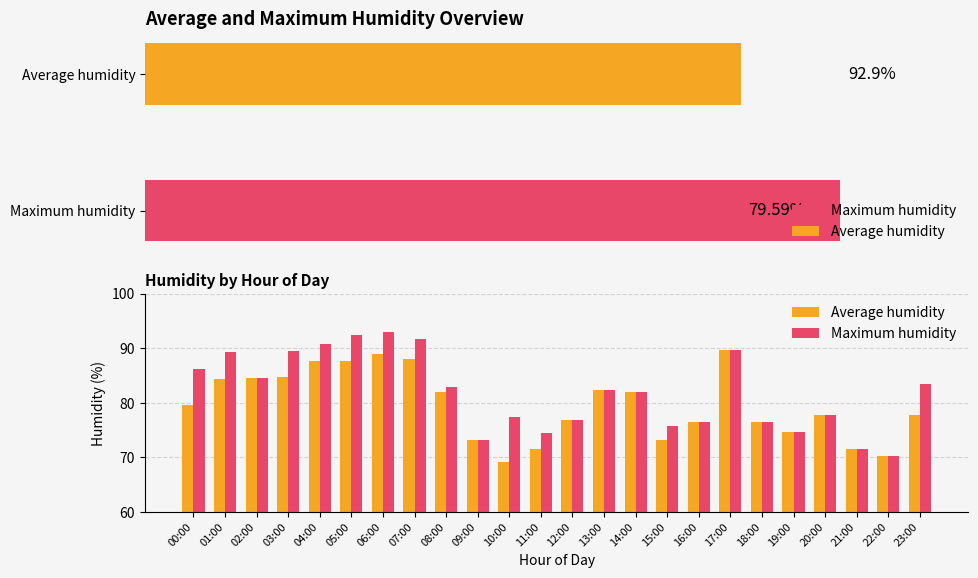

Reading left to right, extract all data points from this chart.

Average humidity: 79.5	84.3	84.5	84.7	87.7	87.6	89.0	88.0	81.9	73.1	69.2	71.6	76.9	82.4	82.0	73.1	76.4	89.6	76.5	74.7	77.7	71.6	70.3	77.7
Maximum humidity: 86.2	89.3	84.5	89.4	90.7	92.4	92.9	91.7	82.9	73.1	77.4	74.4	76.9	82.4	82.0	75.7	76.4	89.6	76.5	74.7	77.7	71.6	70.3	83.5